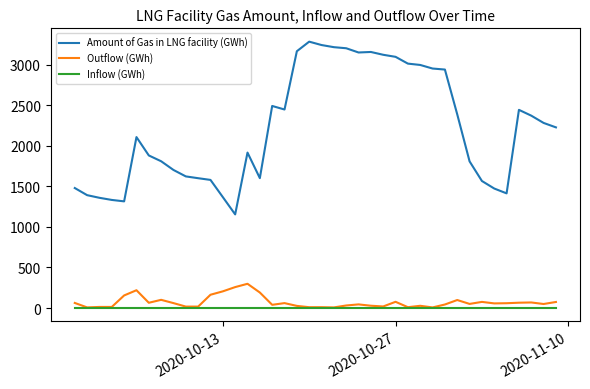

What is the average value of the Amount of Gas in LNG facility (GWh) series?

2216.0